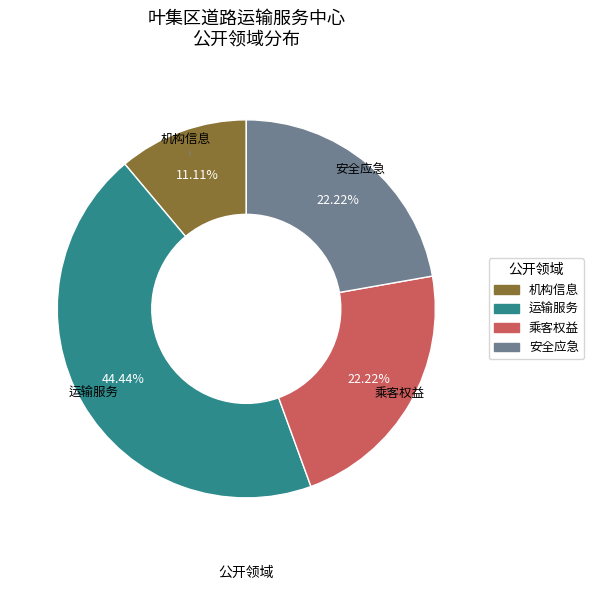

What is the smallest slice in the pie chart?

机构信息